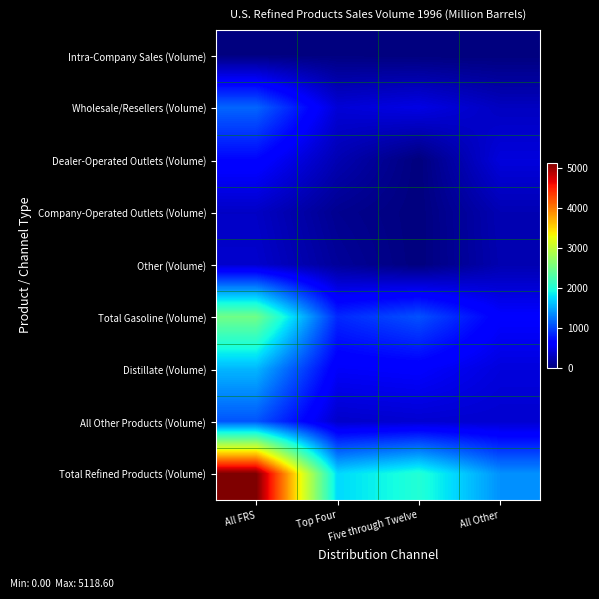

Rank the series at Top Four from highest to lowest value.

Total Refined Products (Volume), Total Gasoline (Volume), Distillate (Volume), Wholesale/Resellers (Volume), All Other Products (Volume), Dealer-Operated Outlets (Volume), Other (Volume), Company-Operated Outlets (Volume), Intra-Company Sales (Volume)